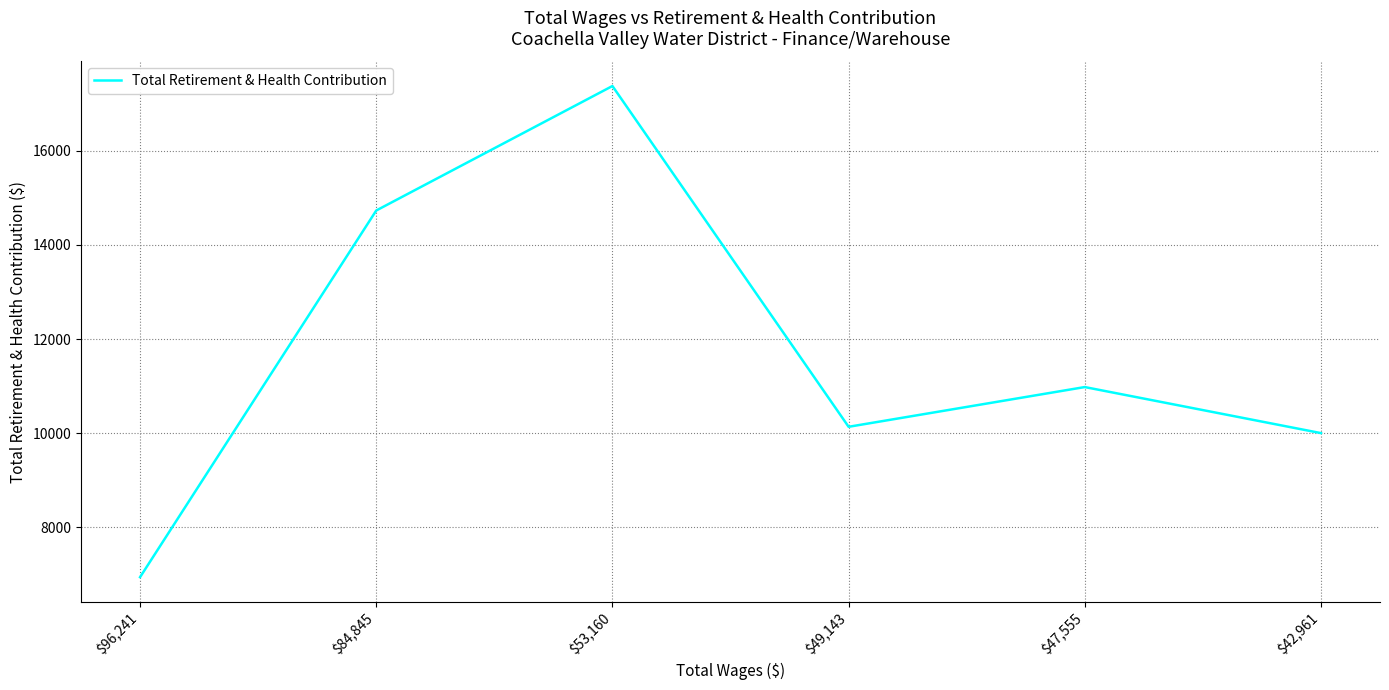

Does the chart have visible grid lines?

Yes